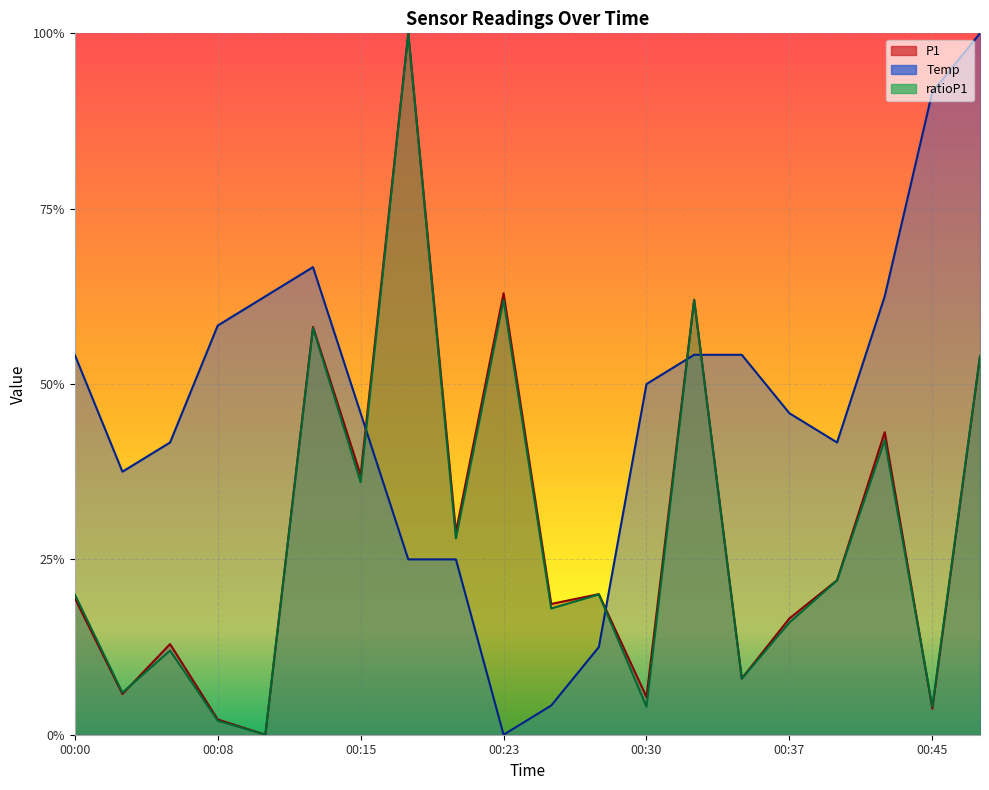

Rank the series by their maximum value, from highest to lowest.

Temp, P1, ratioP1